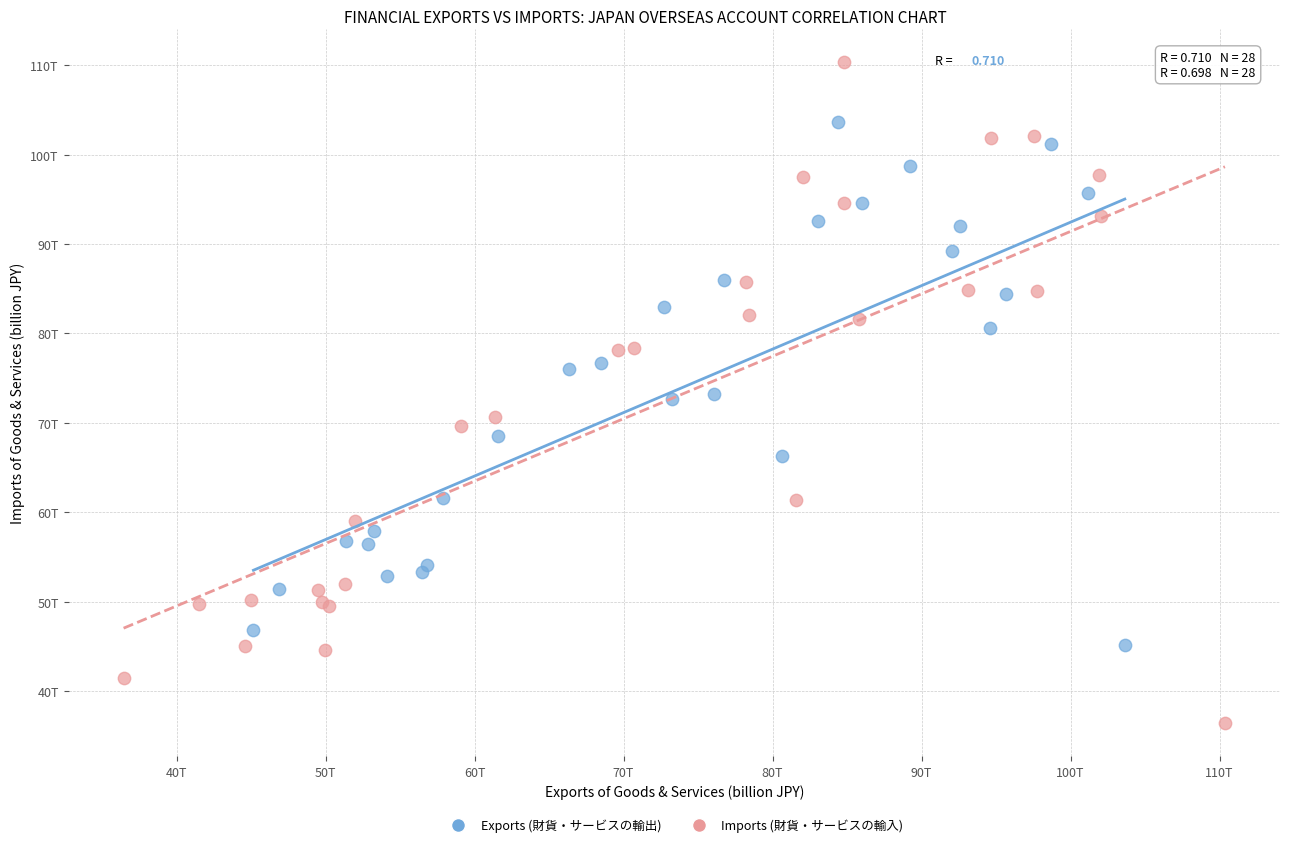

Which series has the largest Y range (max minus min)?

Imports (財貨・サービスの輸入)